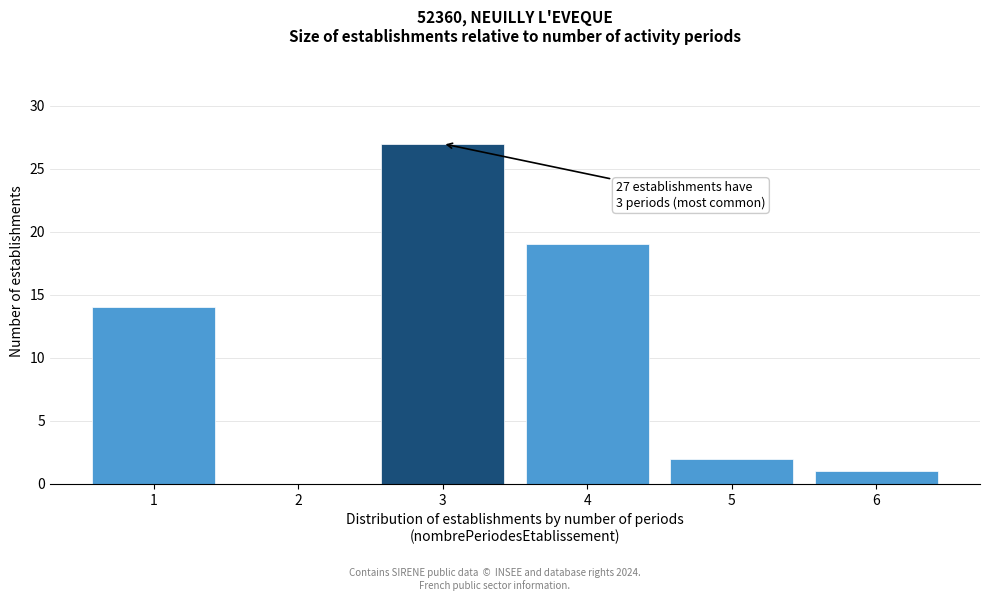

Reading left to right, list all the values displayed in this chart.

1=14	2=0	3=27	4=19	5=2	6=1